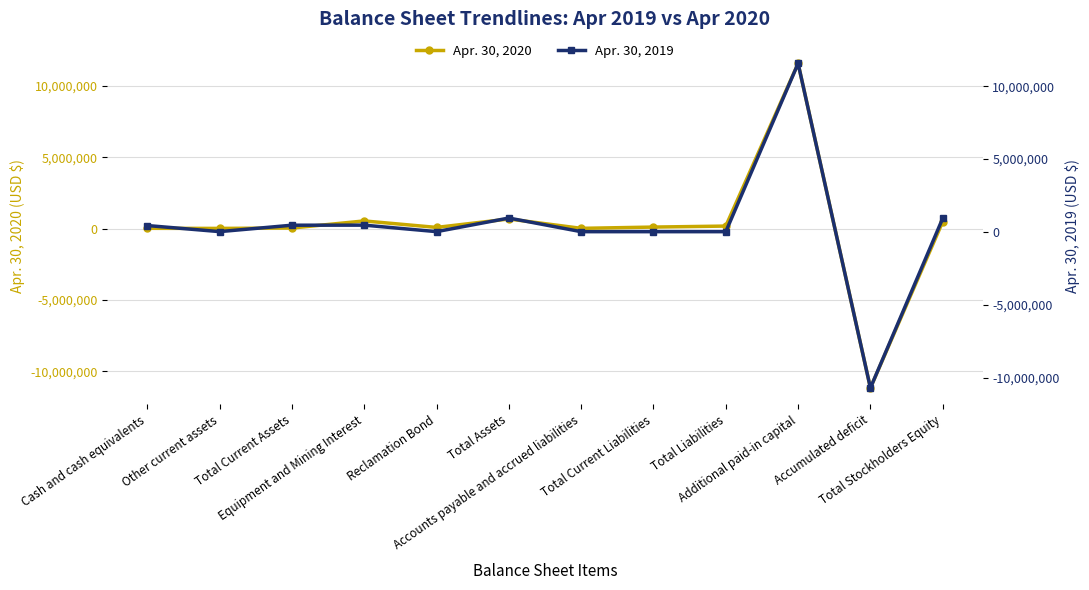

List the series in order of their peak value, highest first.

Apr. 30, 2020, Apr. 30, 2019